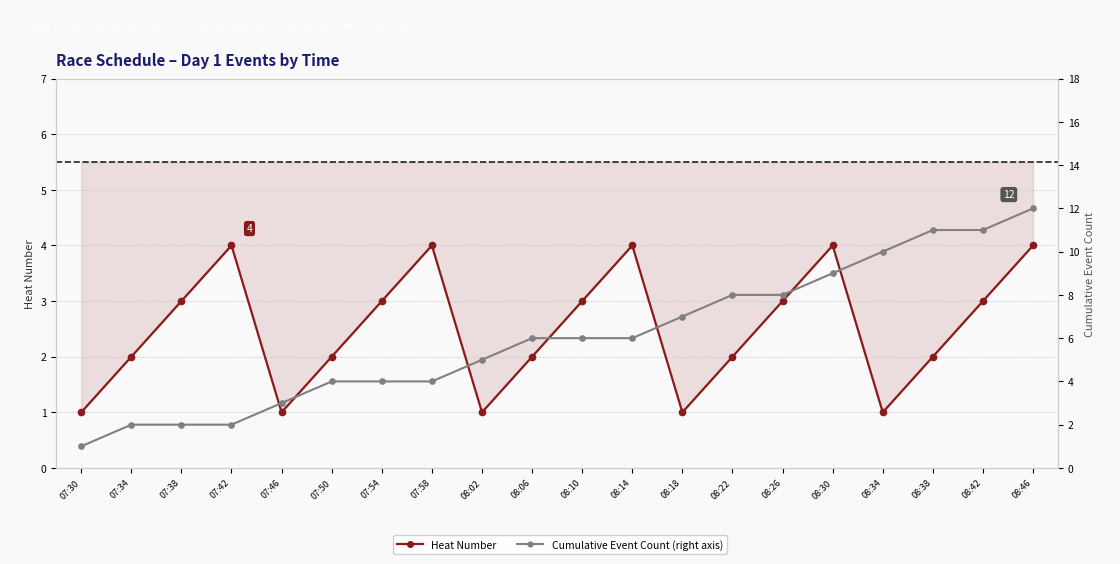

What is the sum of all Cumulative Event Count values?

121